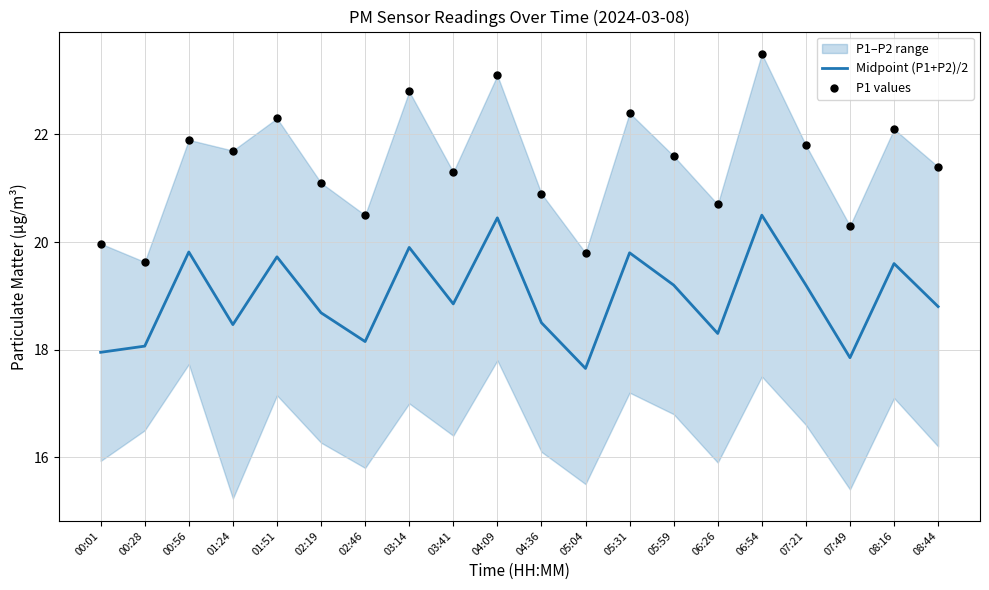

Which series contains the highest Y value?

P1 values